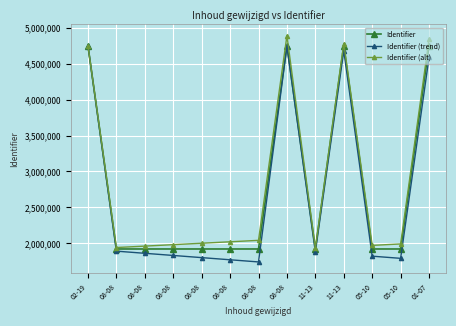

Reading left to right, what are all the values shown in this chart?

Identifier: 02-19=4747564	08-08=1923111	08-08=1923112	08-08=1923122	08-08=1923124	08-08=1923127	08-08=1923131	08-08=4747559	11-13=1923133	11-13=4747563	05-10=1923121	05-10=1923129	01-07=4747558
Identifier (trend): 02-19=4747564	08-08=1893111	08-08=1863112	08-08=1833122	08-08=1803124	08-08=1773127	08-08=1743131	08-08=4737559	11-13=1883133	11-13=4677563	05-10=1823121	05-10=1793129	01-07=4587558
Identifier (alt): 02-19=4747564	08-08=1943111	08-08=1963112	08-08=1983122	08-08=2003124	08-08=2023127	08-08=2043131	08-08=4887559	11-13=1933133	11-13=4777563	05-10=1973121	05-10=1993129	01-07=4837558